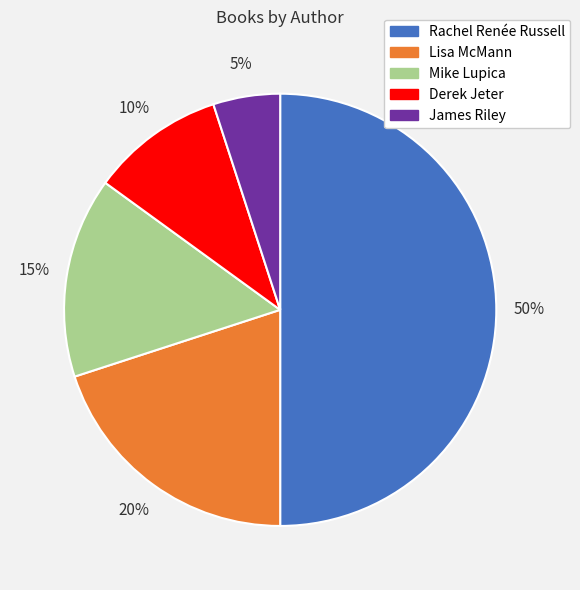

Is it true that James Riley is 20% of the pie?

False